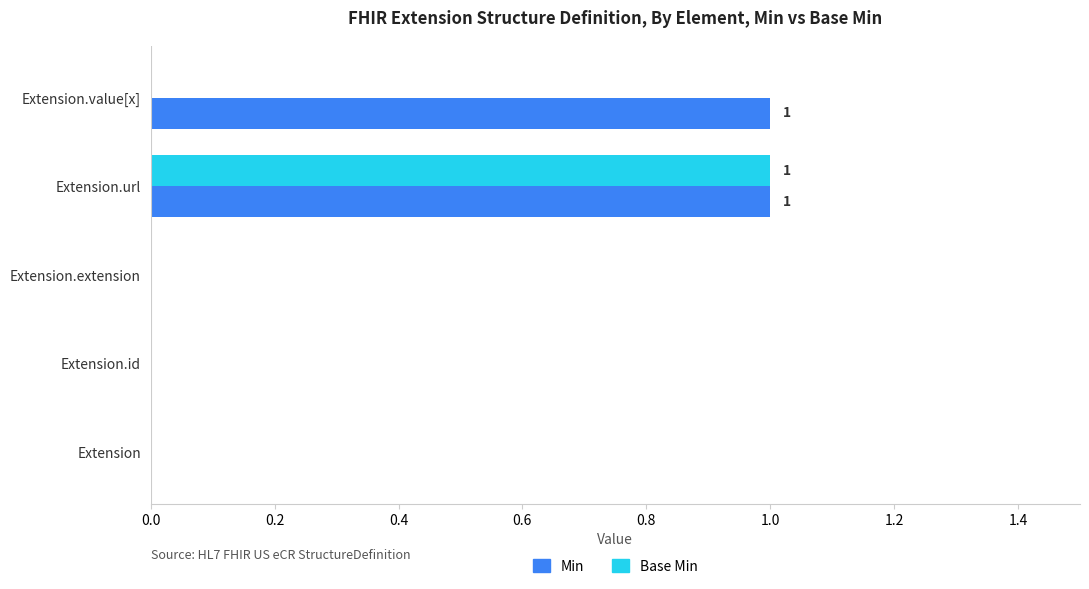

Which series has the largest total across all categories?

Min